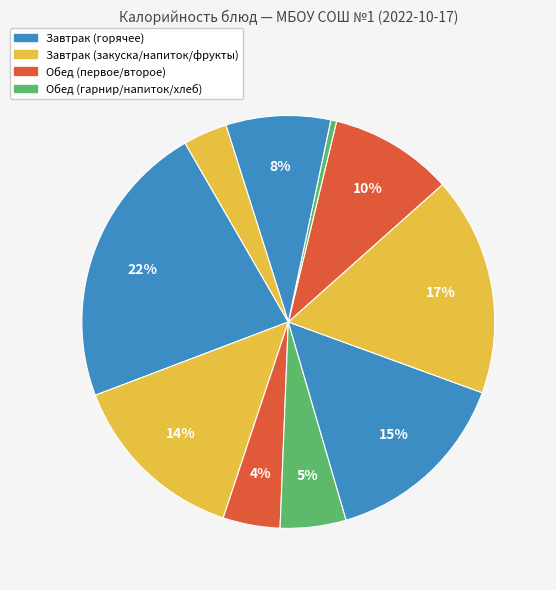

To the nearest percent, what is the average slice percentage?

10%